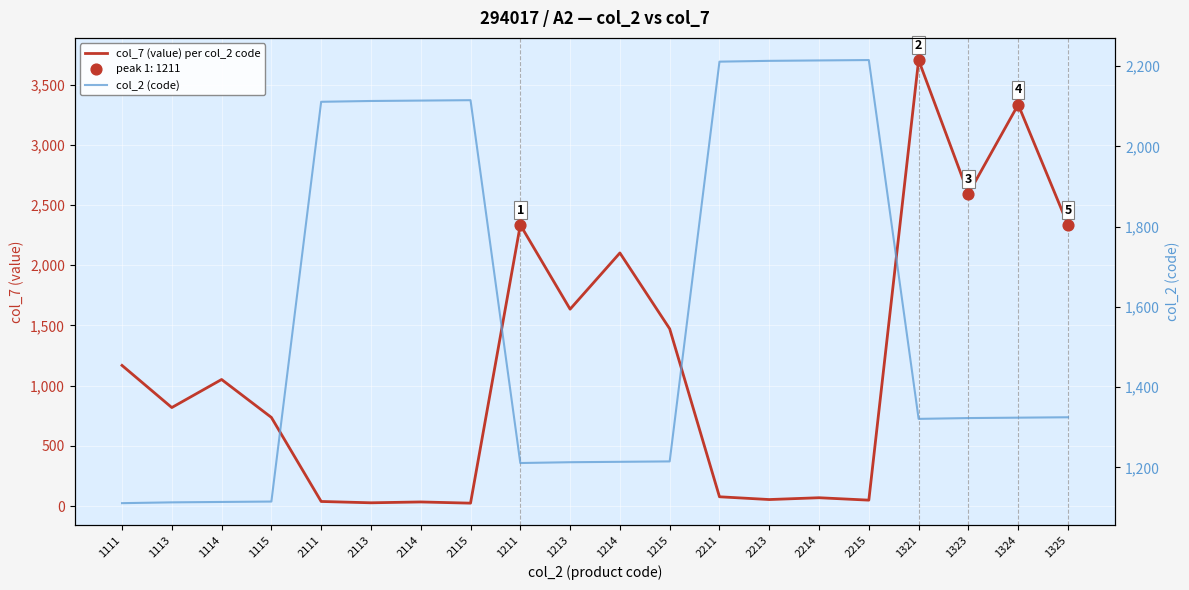

At how many categories does at least one series exceed 1411?

16